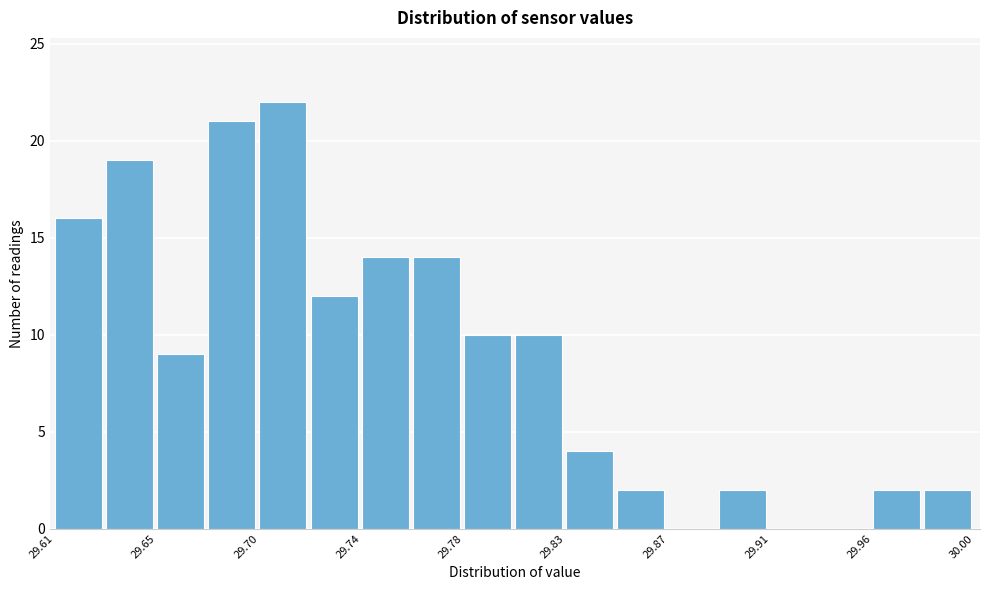

Reading left to right, list every bar in this chart as the range it spans on the x-axis followed by its height. Neither the bar edges nor the heights are printed on the chart, so give them approximately, as read against the axes.

29.610 to 29.630: 16
29.630 to 29.655: 19
29.655 to 29.675: 9
29.675 to 29.695: 21
29.695 to 29.720: 22
29.720 to 29.740: 12
29.740 to 29.760: 14
29.760 to 29.785: 14
29.785 to 29.805: 10
29.805 to 29.825: 10
29.825 to 29.850: 4
29.850 to 29.870: 2
29.870 to 29.890: 0
29.890 to 29.915: 2
29.915 to 29.935: 0
29.935 to 29.955: 0
29.955 to 29.980: 2
29.980 to 30.000: 2